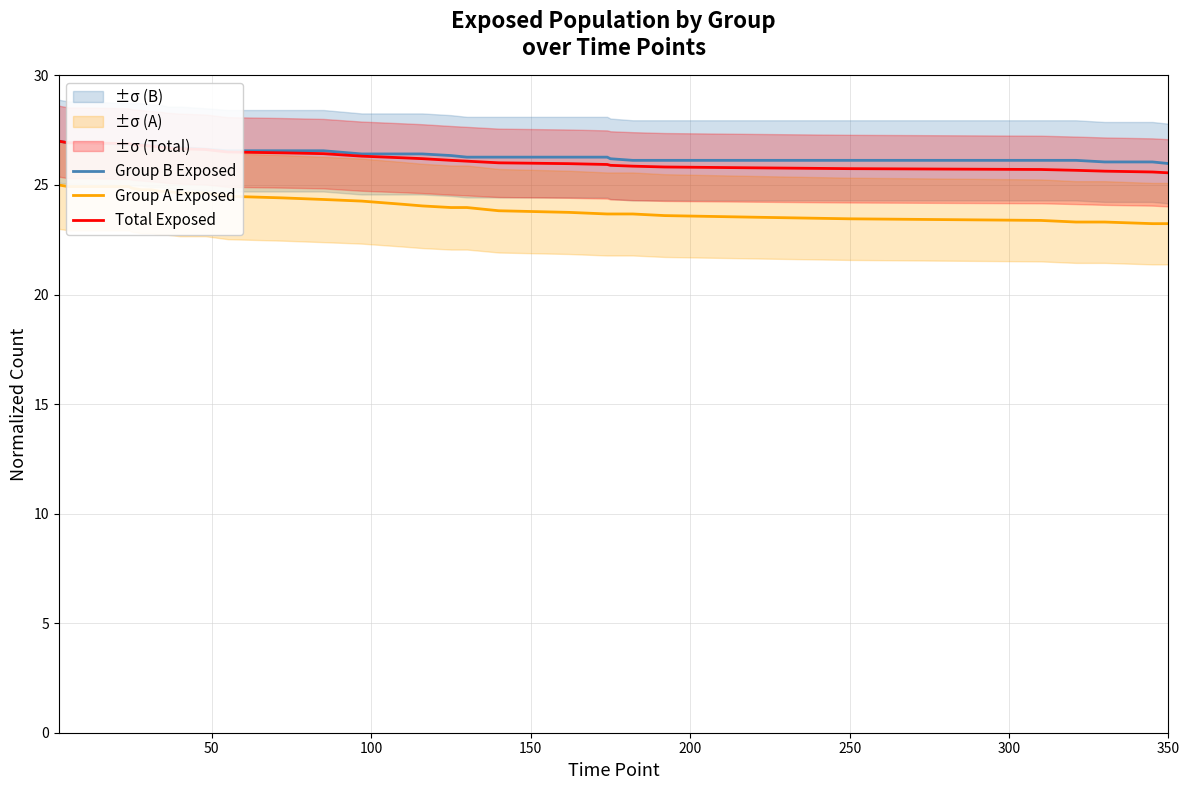

True or false: Total Exposed has more than 1 interior local peaks.

False